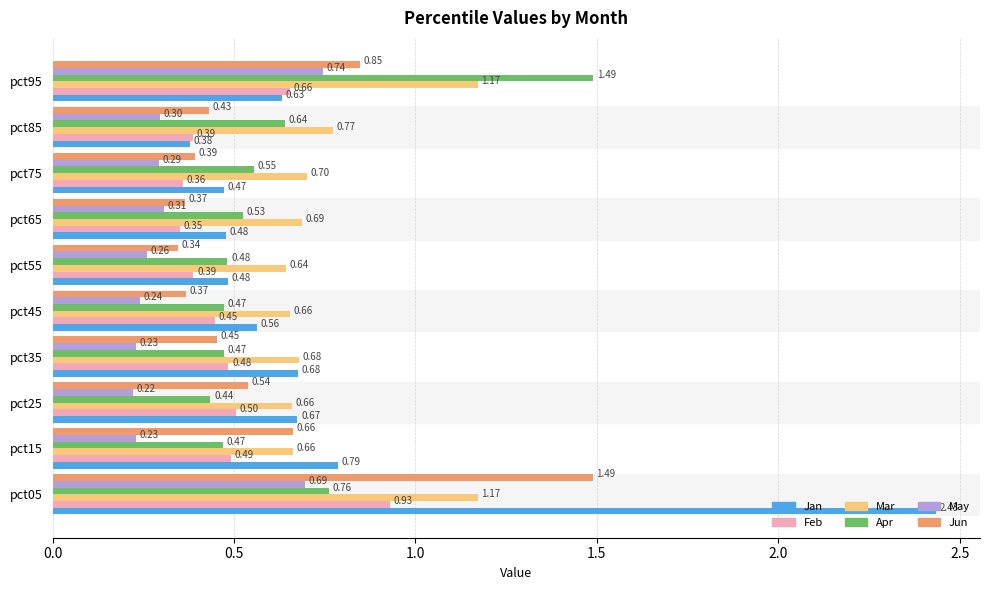

Which series has the widest spread of values?

Jan